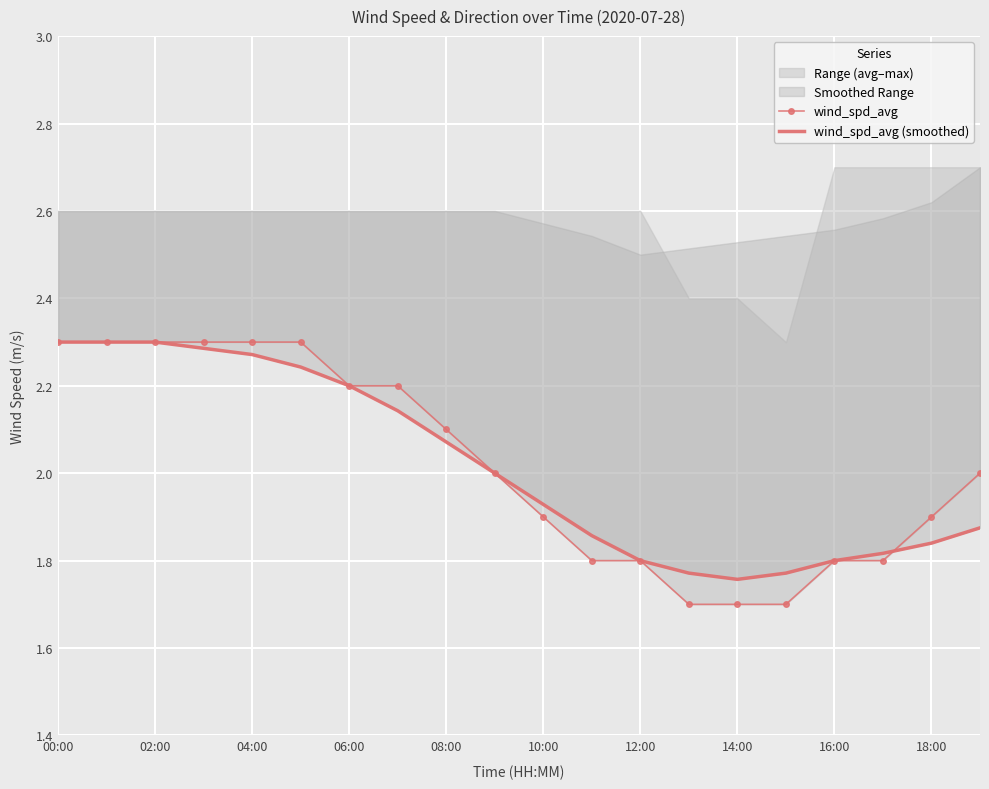

At 16:00, list the series in order from largest to smallest.

wind_spd_avg, wind_spd_avg (smoothed)